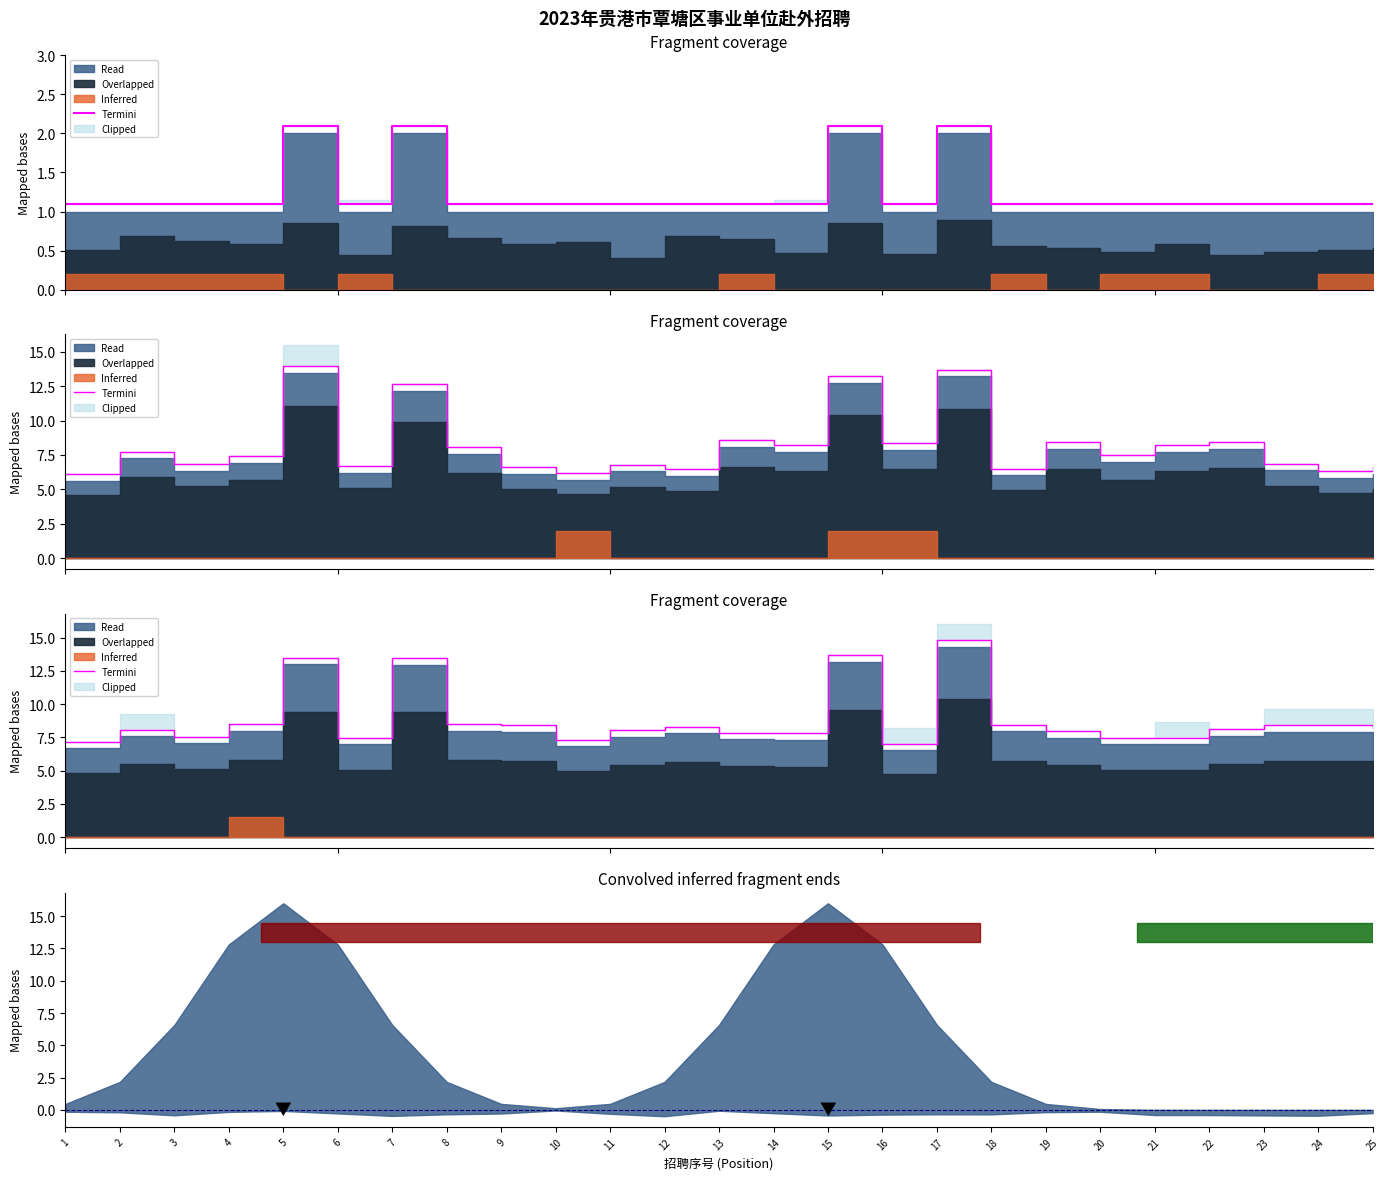

The chart shows a value of 19.0 at 7. True or false?

False